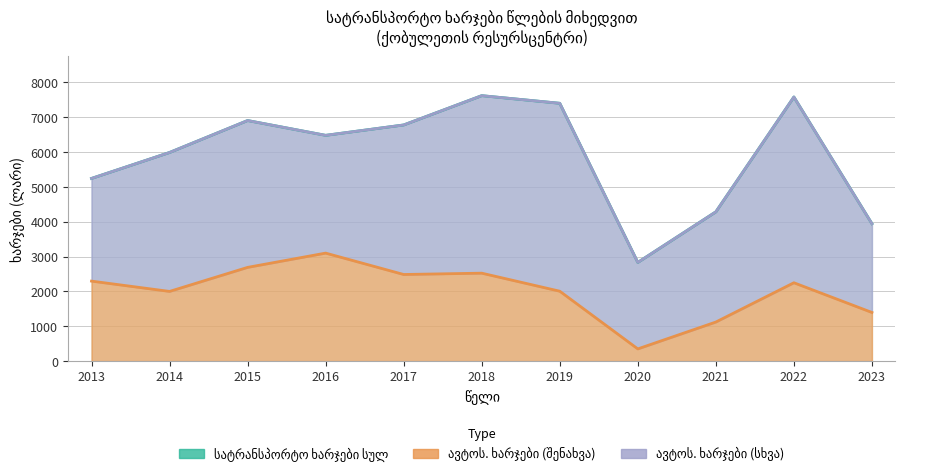

Which series has the largest total across all categories?

სატრანსპორტო ხარჯები სულ